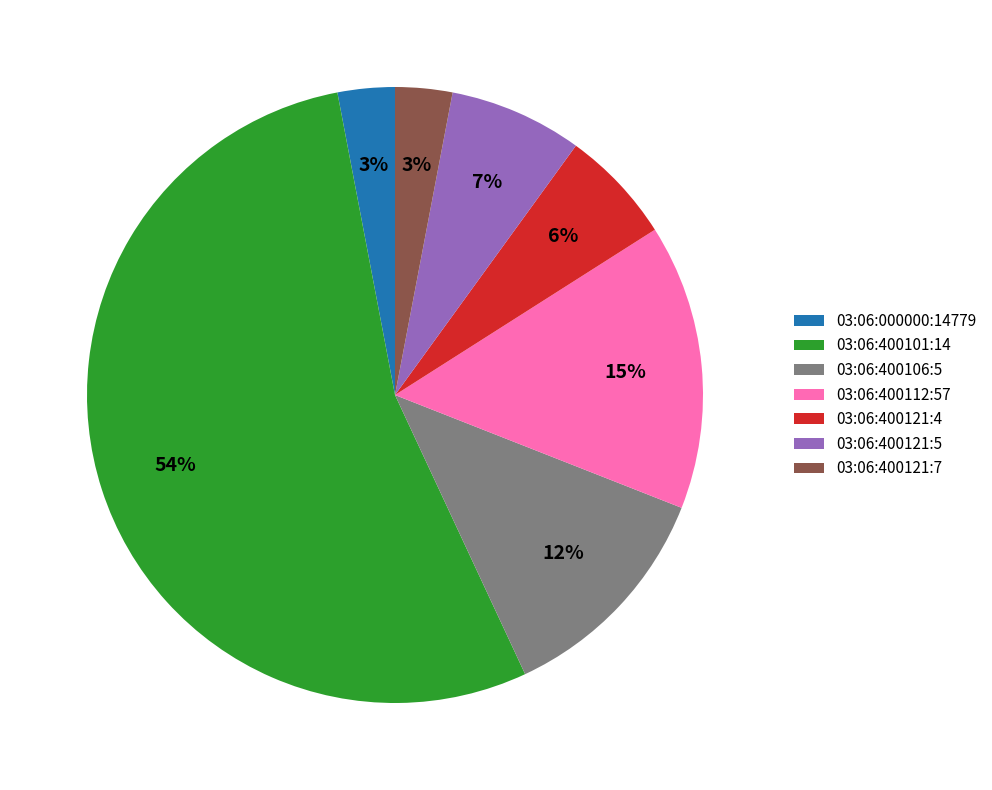

True or false: 03:06:400106:5 accounts for 26% of the total.

False